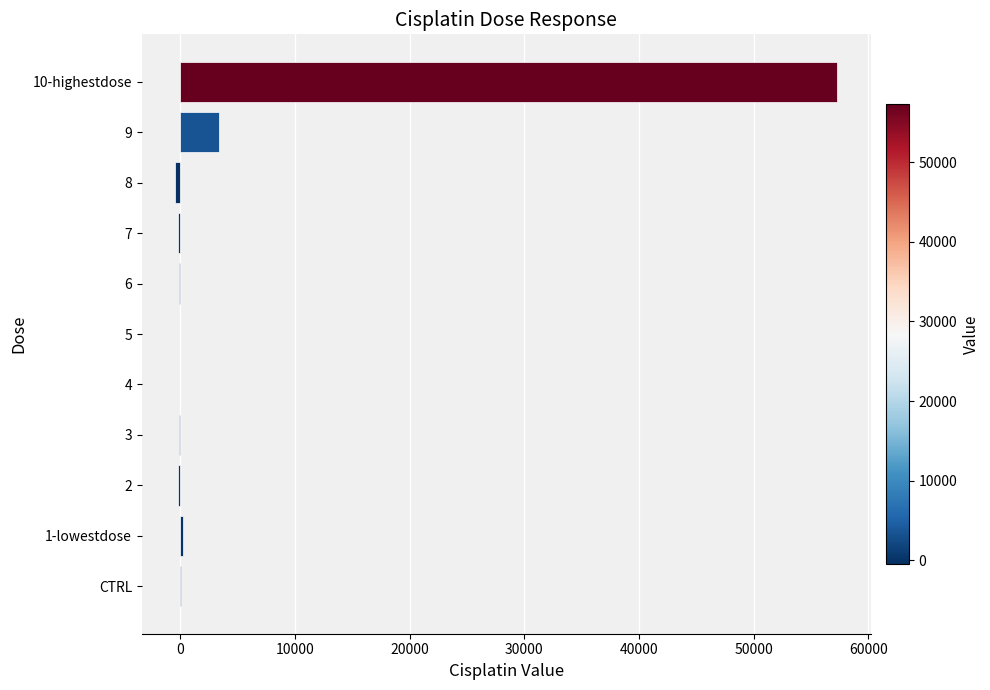

How many series are shown in this chart?

1